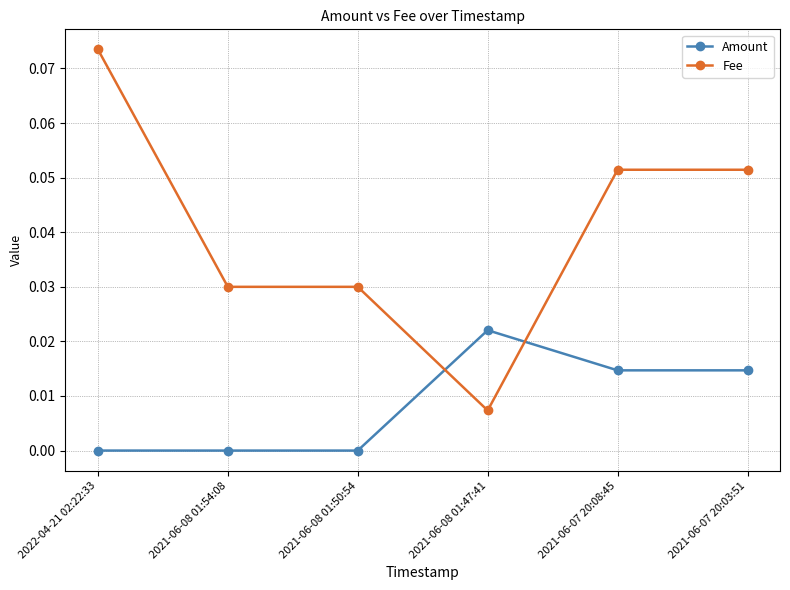

Which category has the highest value in the Fee series?

2022-04-21 02:22:33